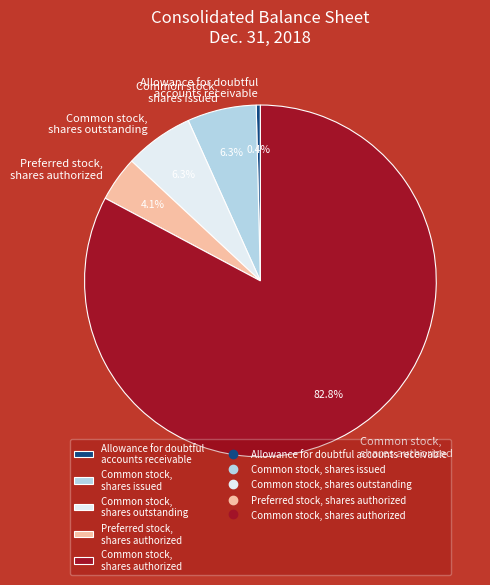

Is there a majority slice in this chart?

Yes